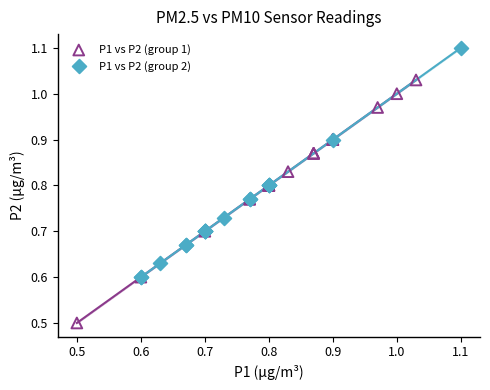

Which series reaches the maximum Y coordinate?

P1 vs P2 (group 2)